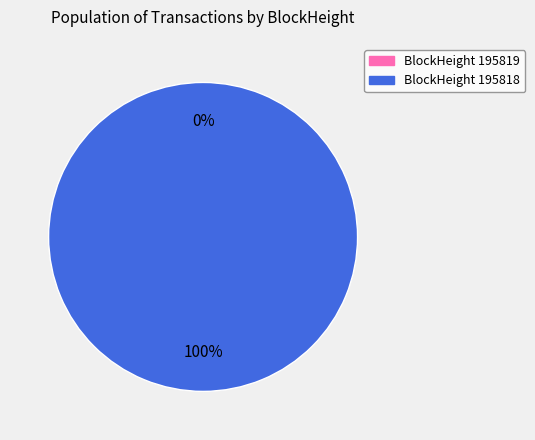

True or false: 195818 accounts for 100% of the total.

True